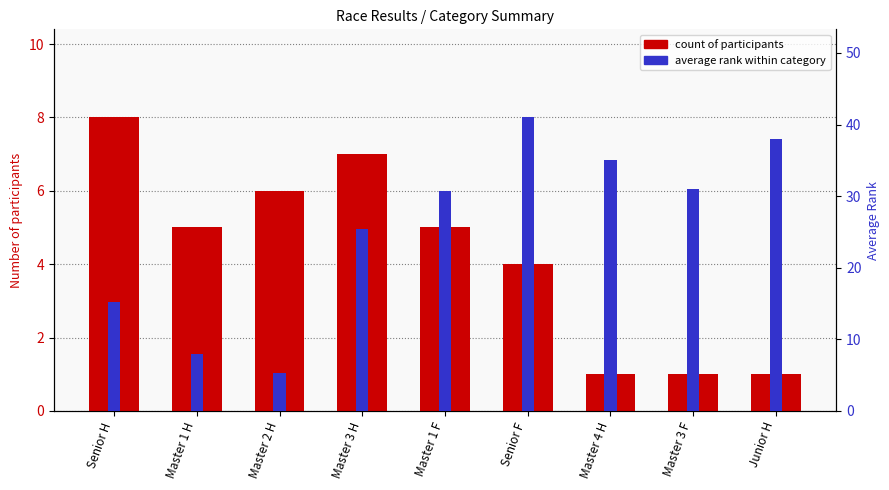

What is the spread (max minus min) of values at Master 4 H?

34.0